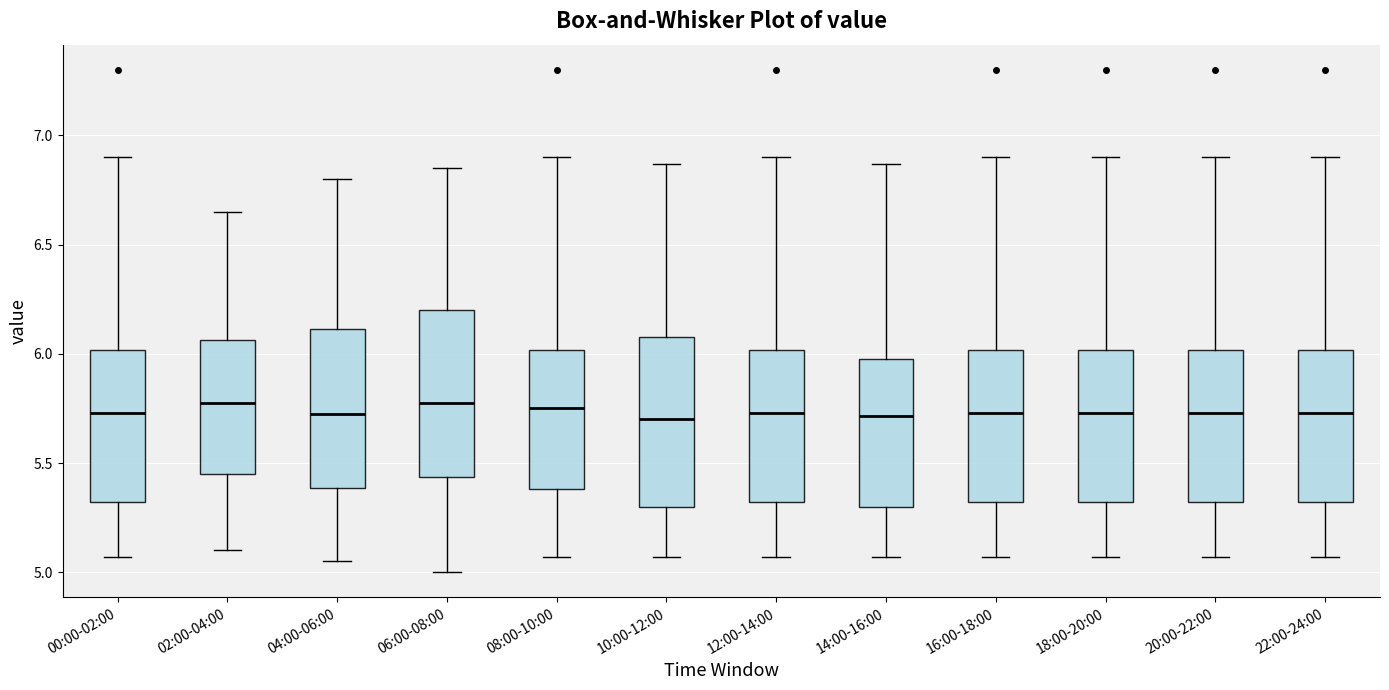

Reading left to right, transcribe this box plot: for each box, give where its median line is, the range the box spans, and where its two whiskers end, as read against the y-axis. The values are not printed on the chart, so give them approximately, as read against the axis.

00:00-02:00: median 5.75, box 5.30 to 6.00, whiskers 5.05 to 6.90
02:00-04:00: median 5.80, box 5.45 to 6.05, whiskers 5.10 to 6.65
04:00-06:00: median 5.75, box 5.40 to 6.10, whiskers 5.05 to 6.80
06:00-08:00: median 5.80, box 5.45 to 6.20, whiskers 5.00 to 6.85
08:00-10:00: median 5.75, box 5.40 to 6.00, whiskers 5.05 to 6.90
10:00-12:00: median 5.70, box 5.30 to 6.10, whiskers 5.05 to 6.85
12:00-14:00: median 5.75, box 5.30 to 6.00, whiskers 5.05 to 6.90
14:00-16:00: median 5.70, box 5.30 to 6.00, whiskers 5.05 to 6.85
16:00-18:00: median 5.75, box 5.30 to 6.00, whiskers 5.05 to 6.90
18:00-20:00: median 5.75, box 5.30 to 6.00, whiskers 5.05 to 6.90
20:00-22:00: median 5.75, box 5.30 to 6.00, whiskers 5.05 to 6.90
22:00-24:00: median 5.75, box 5.30 to 6.00, whiskers 5.05 to 6.90